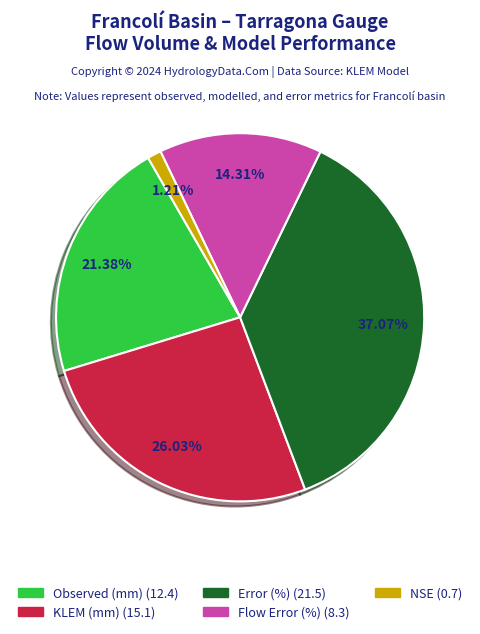

What is the total percentage of Flow Error (%) and NSE?

15.5%